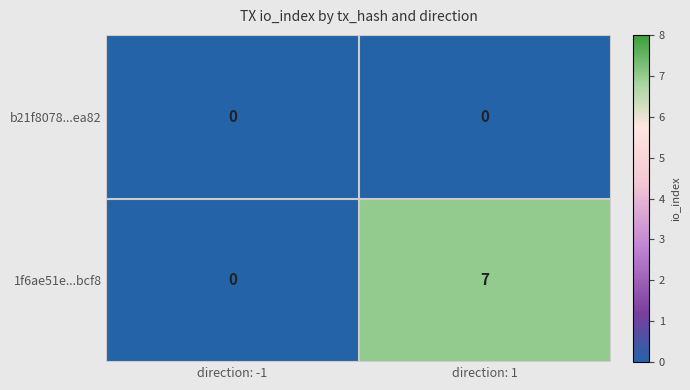

Rank the series by their maximum value, from lowest to highest.

b21f8078...ea82, 1f6ae51e...bcf8